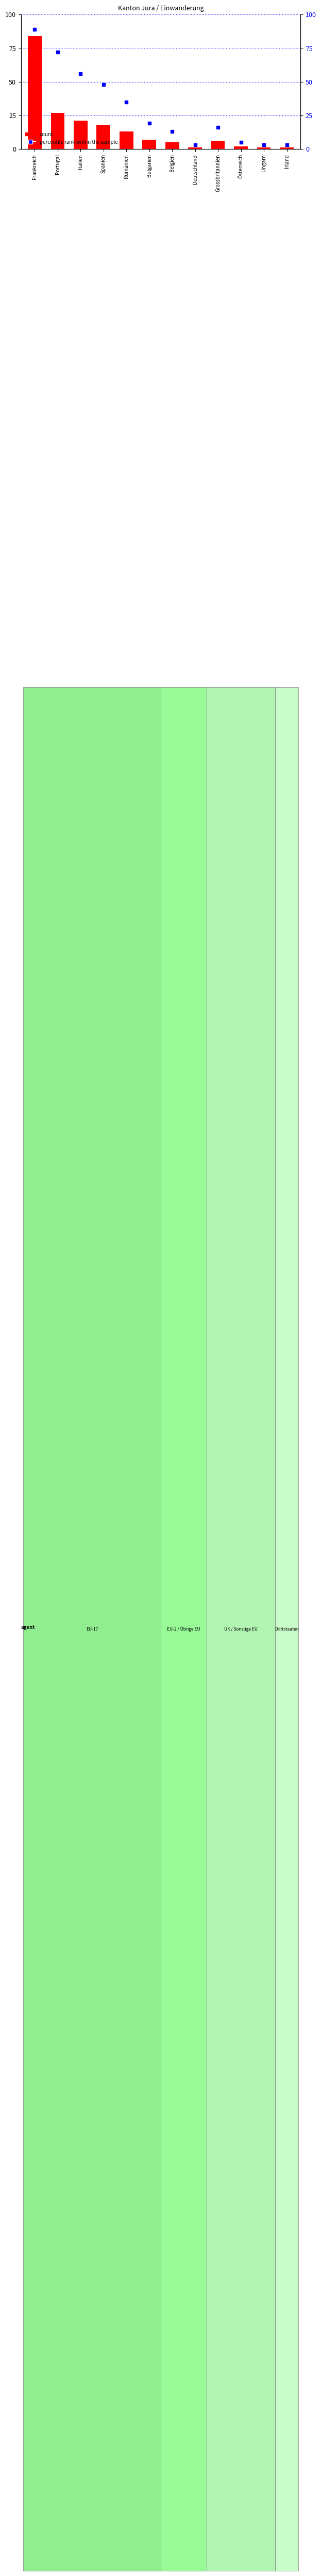

Is the value of percentile rank within the sample at Belgien greater than the value of count at Irland?

Yes